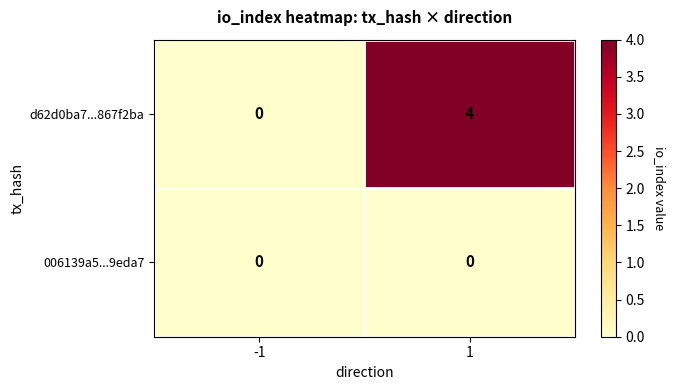

What is the difference between the d62d0ba7...867f2ba values at 1 and -1?

4